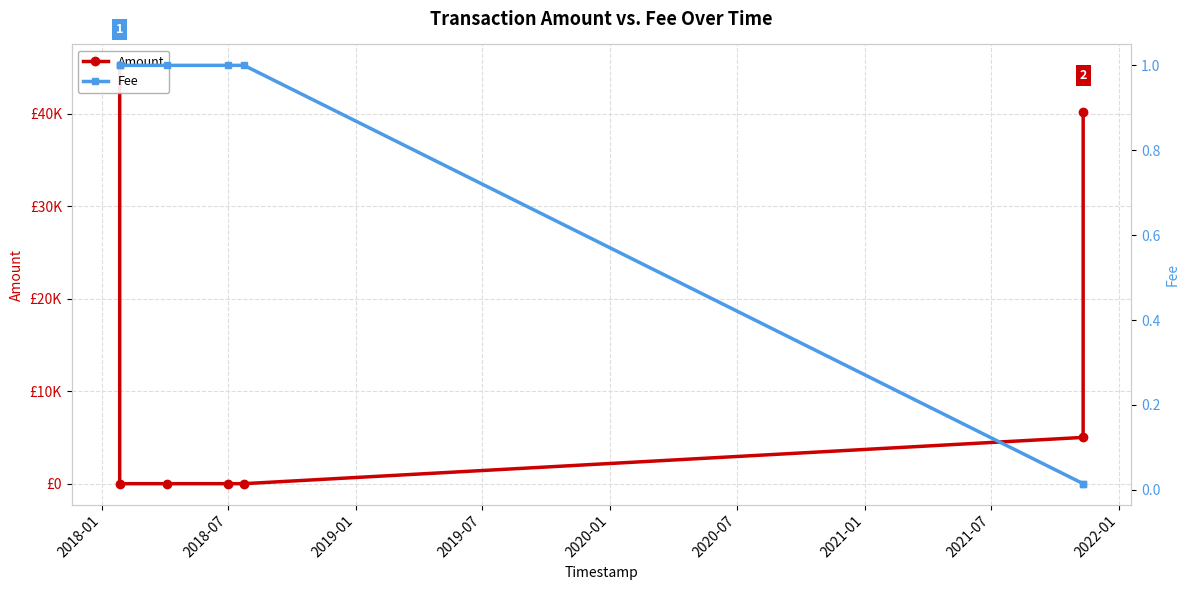

List the series in order of their peak value, highest first.

Amount, Fee